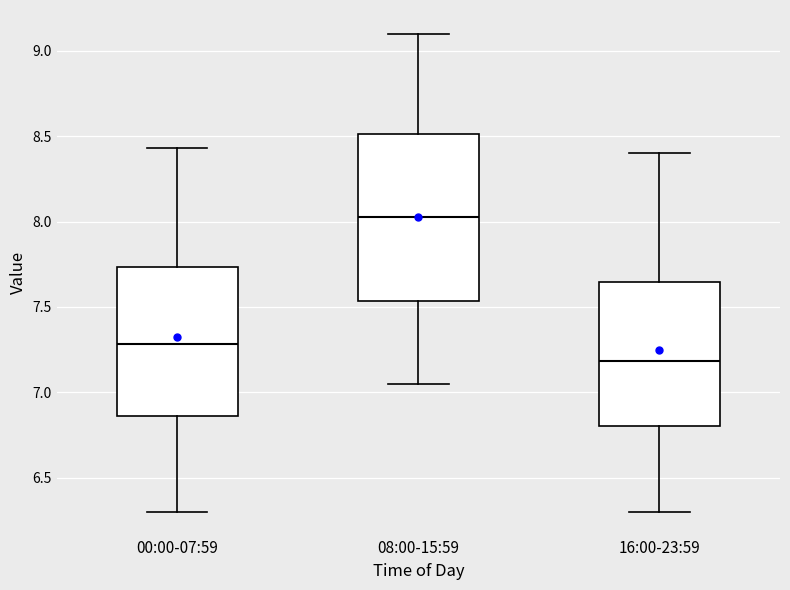

Which box has the lowest median line?

16:00-23:59